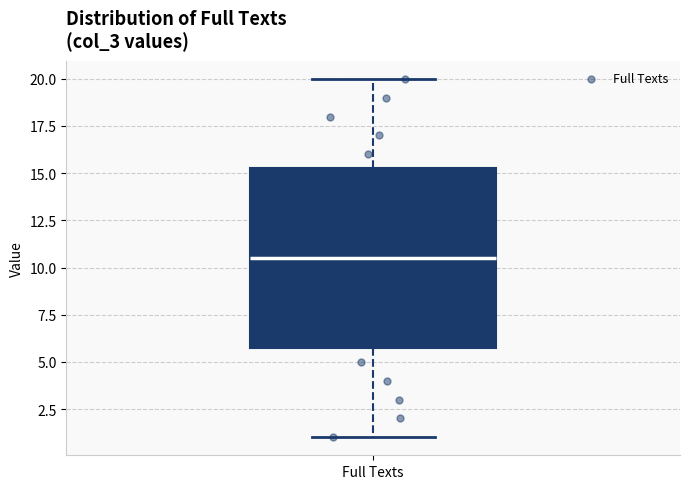

Transcribe this box plot: give where the median line is, the range the box spans, and where the two whiskers end, as read against the y-axis. The values are not printed on the chart, so give them approximately, as read against the axis.

median 10.5, box 6.0 to 15.5, whiskers 1.0 to 20.0